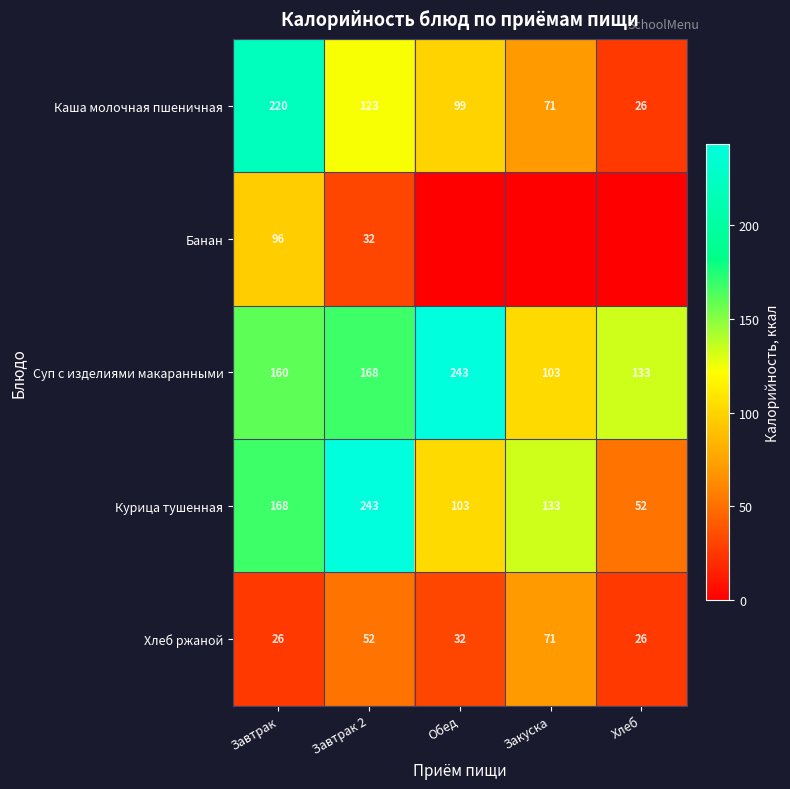

How many categories are shown in the chart?

5